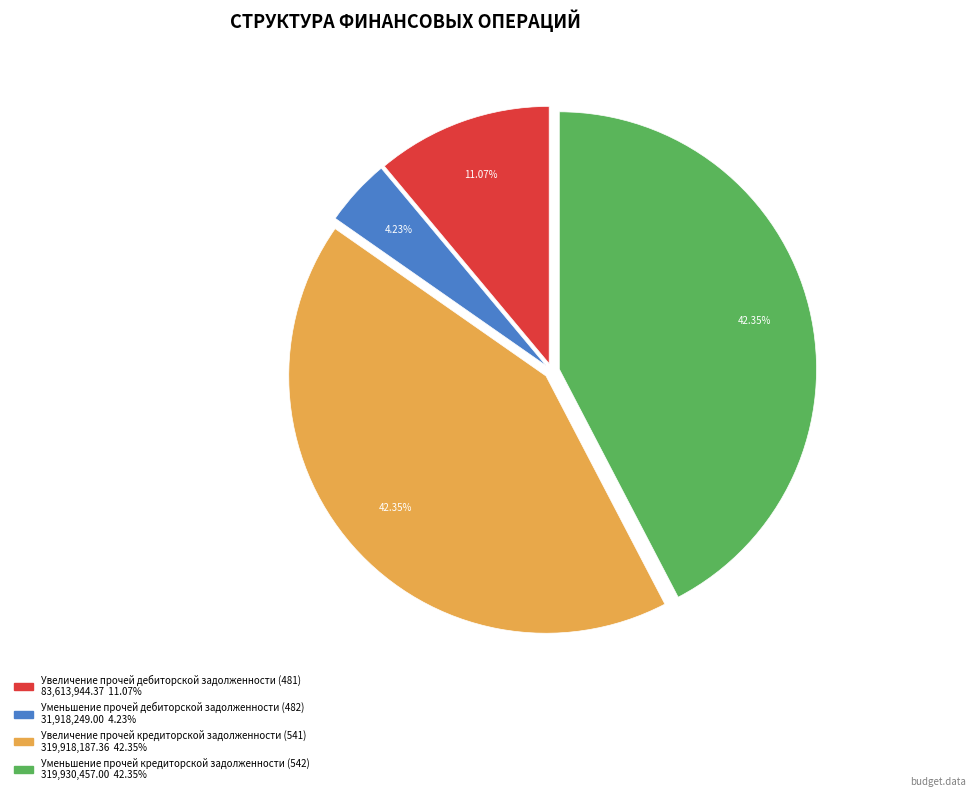

How many slices are in this pie chart?

4